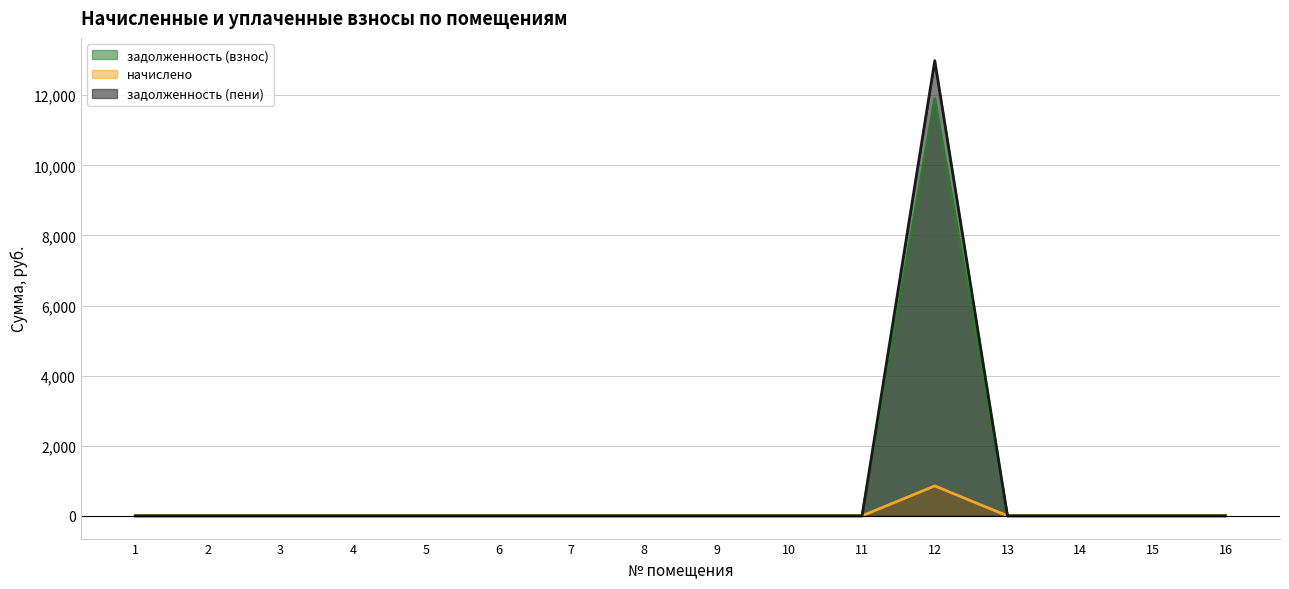

Between 6 and 4, which is larger?

6